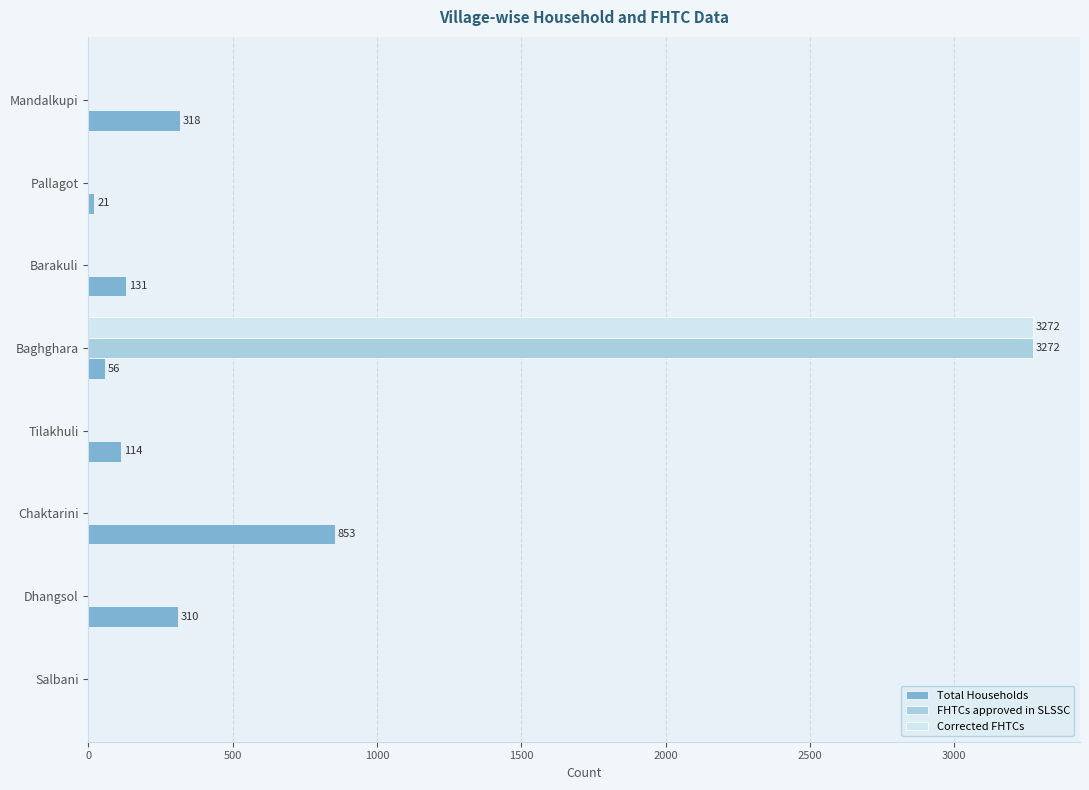

At which category is the sum across all series the highest?

Baghghara